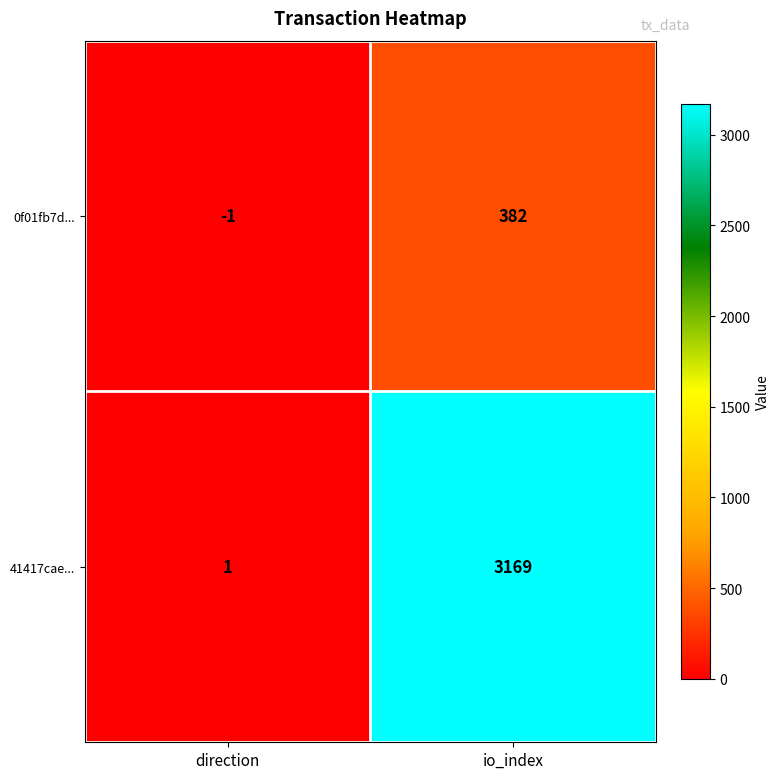

Which series has the largest total across all categories?

41417cae...